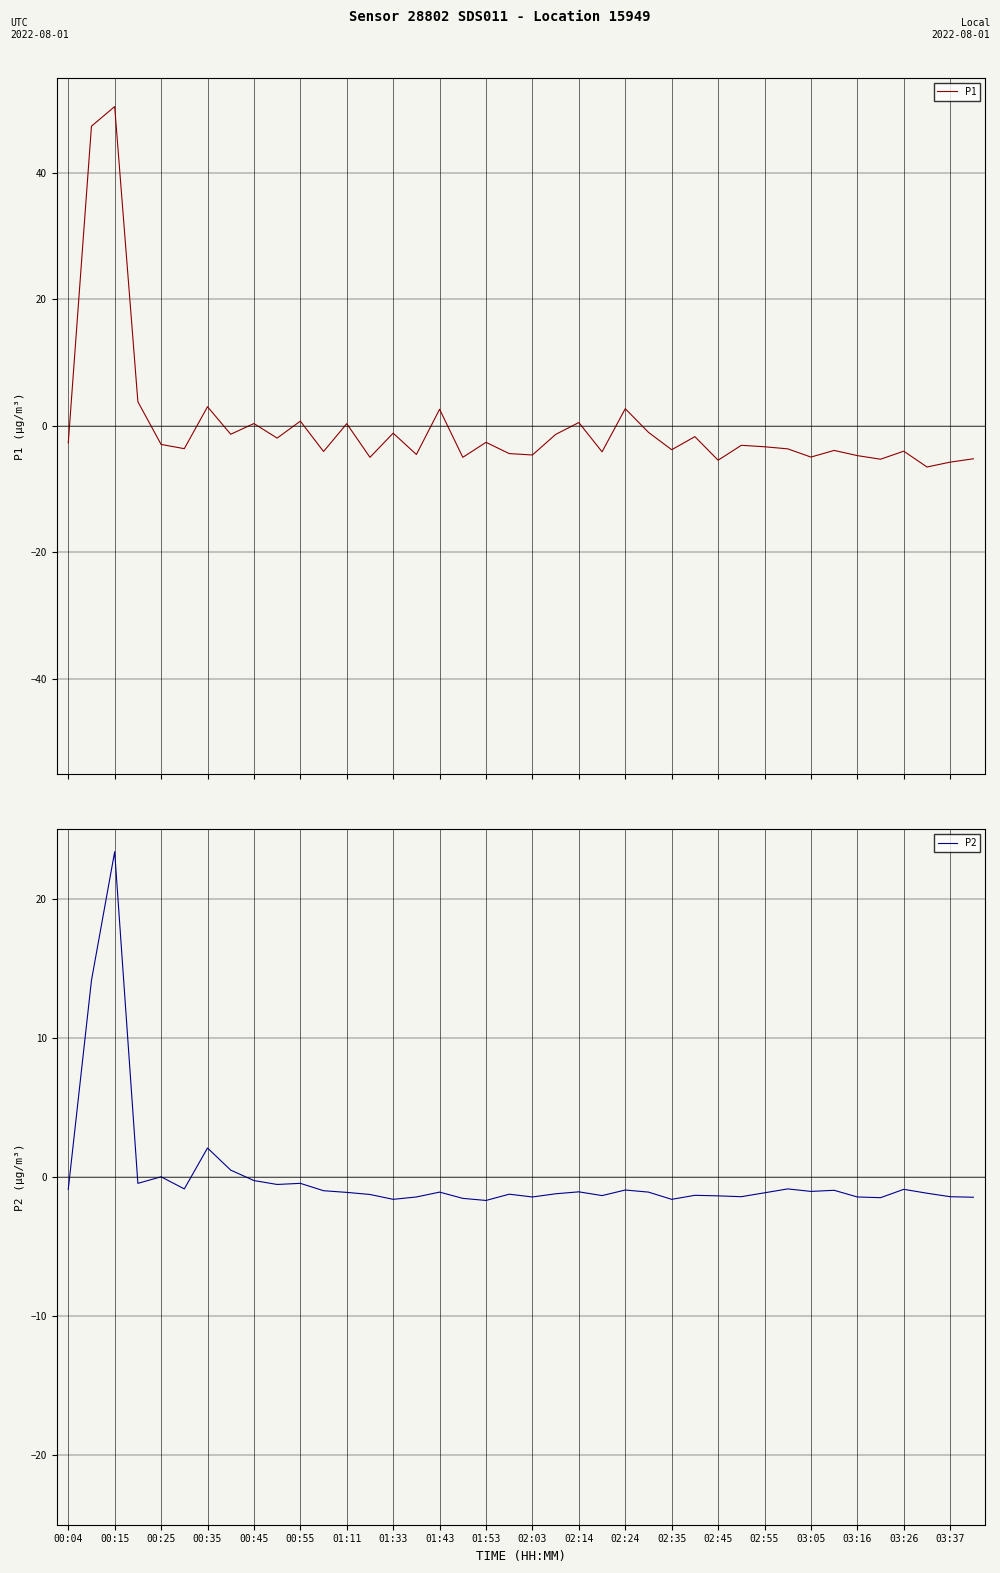

Which series ends up on top after the final intersection of P1 and P2?

P2